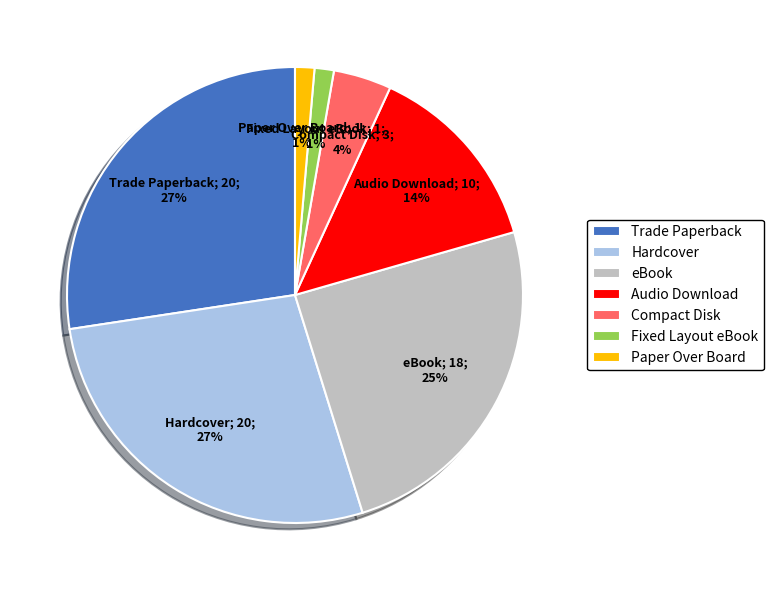

To the nearest percent, what is the difference between the largest and smallest slice percentages?

26%